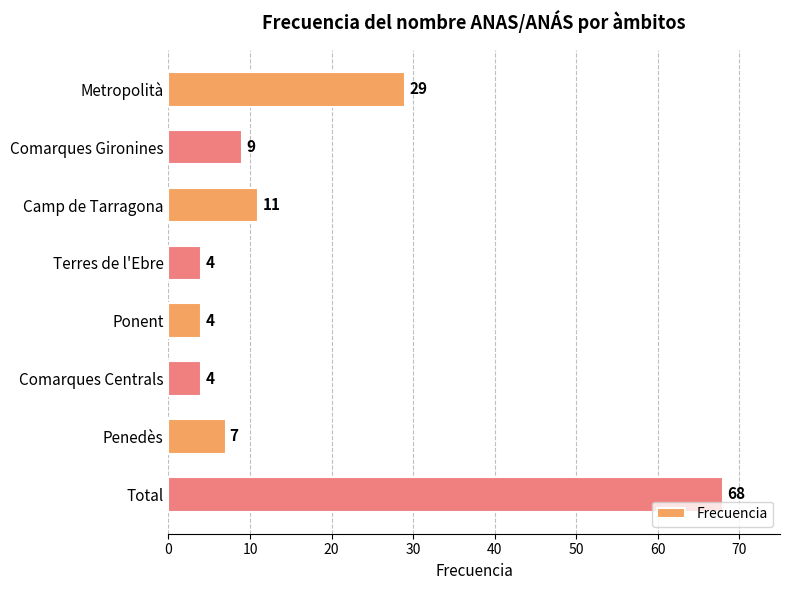

What value does the data have at Comarques Gironines, to the nearest 10?

10